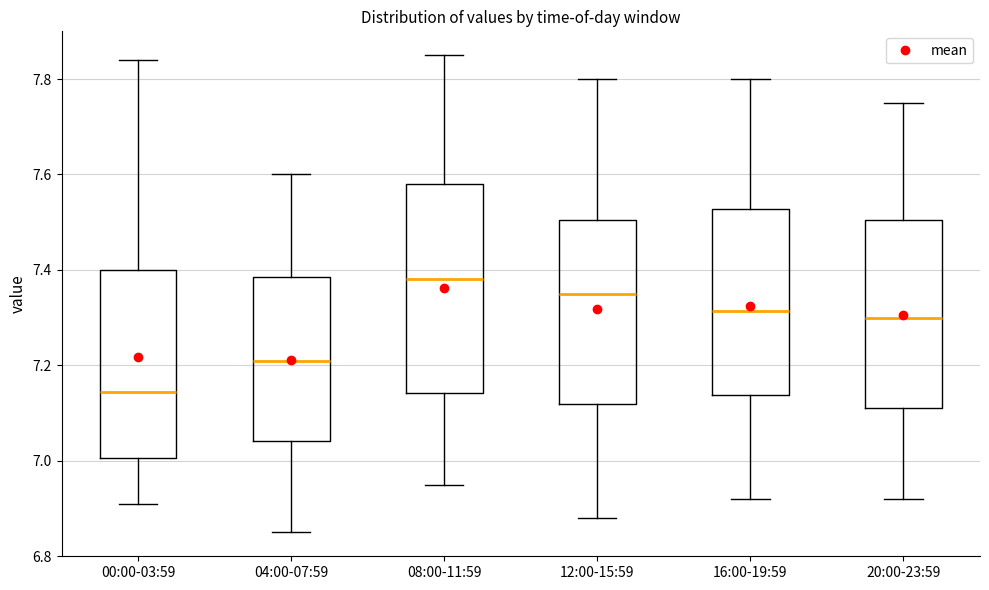

Comparing the boxes themselves (not the whiskers), which one is the tallest?

08:00-11:59